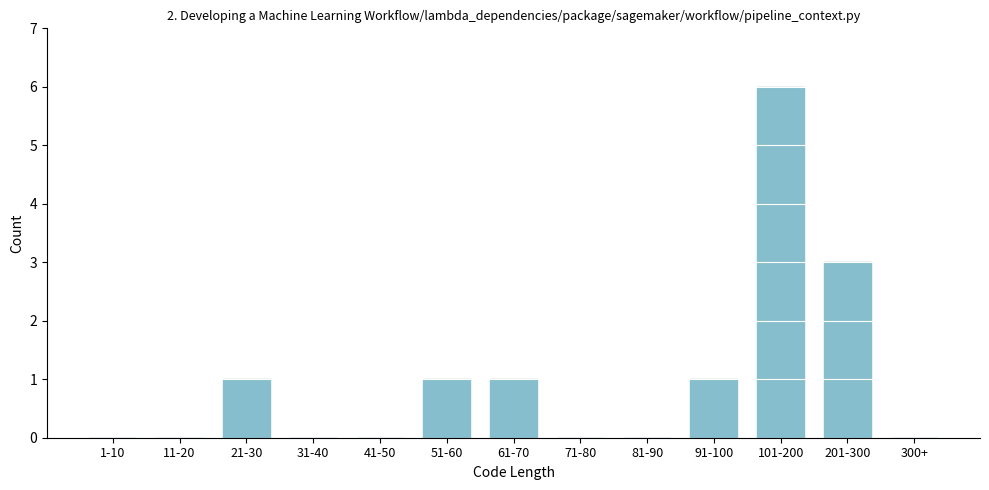

Reading left to right, transcribe all the data shown in this chart.

1-10=0	11-20=0	21-30=1	31-40=0	41-50=0	51-60=1	61-70=1	71-80=0	81-90=0	91-100=1	101-200=6	201-300=3	300+=0